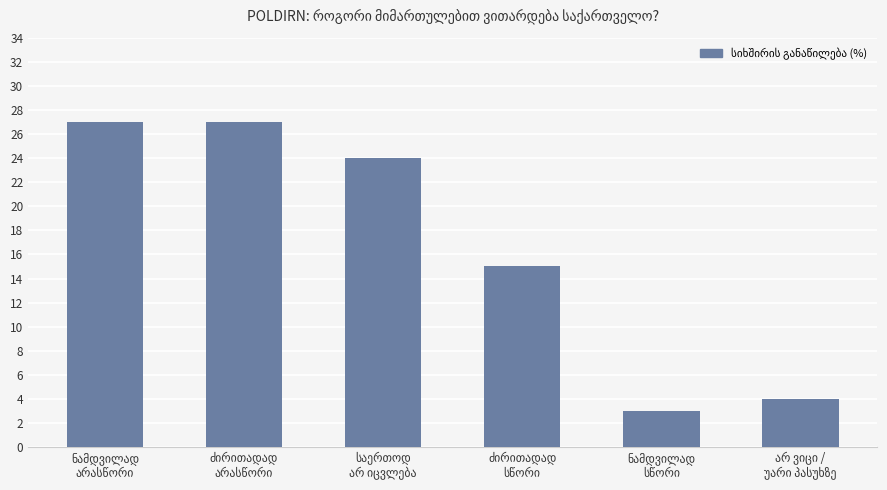

How many bars are there in total?

6